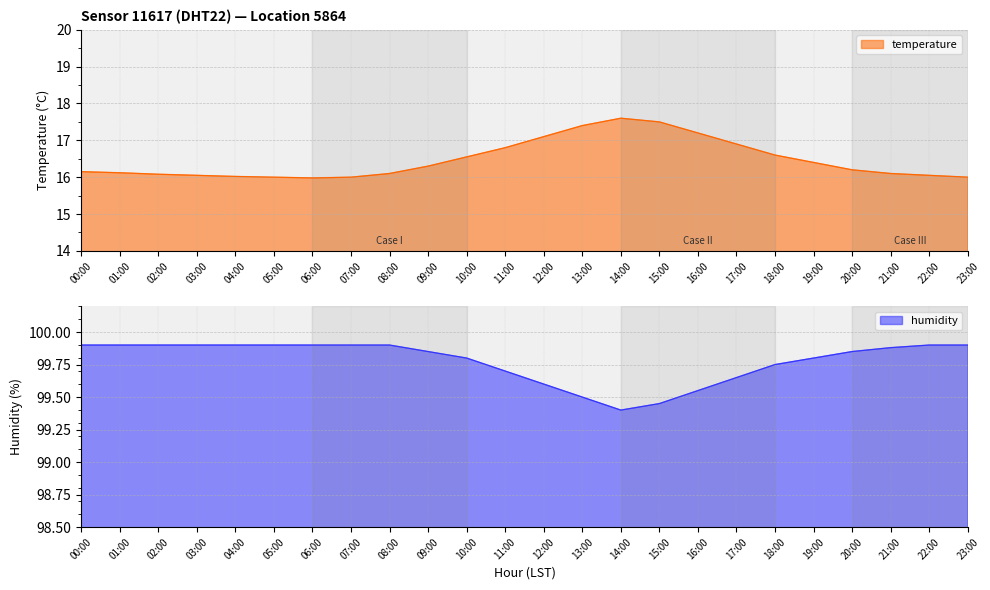

What is the minimum value for temperature?

16.0